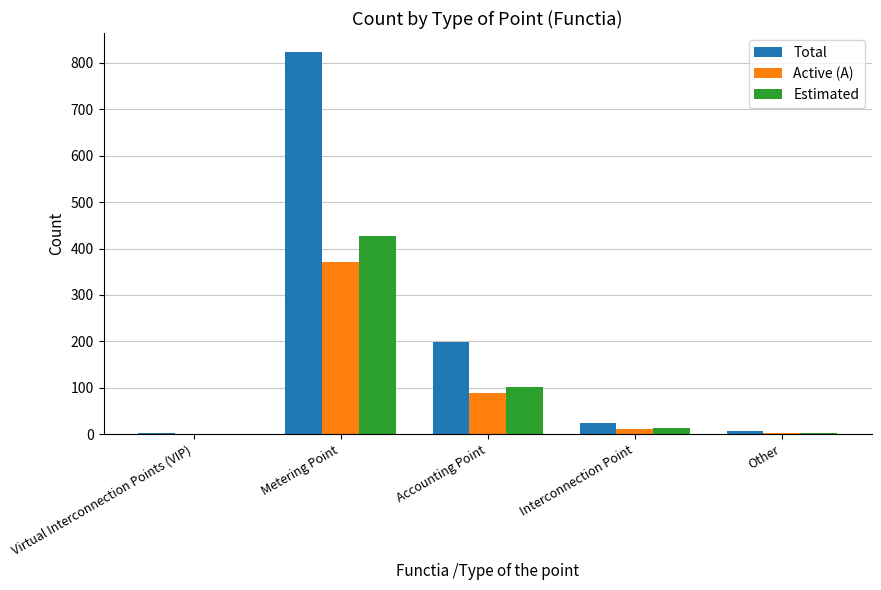

At which category is the sum across all series the highest?

Metering Point